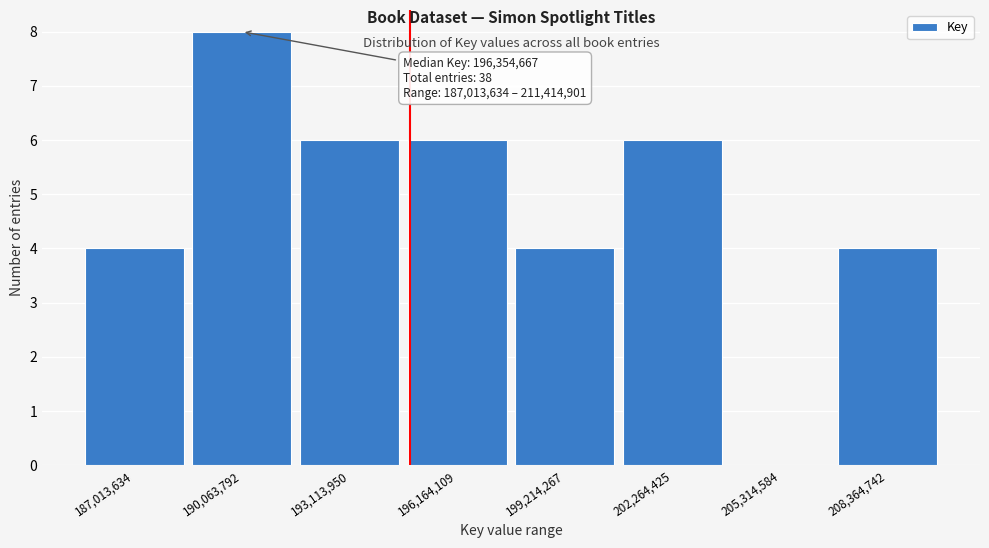

Reading left to right, transcribe all the data shown in this chart.

187,013,634=4	190,063,792=8	193,113,950=6	196,164,109=6	199,214,267=4	202,264,425=6	205,314,584=0	208,364,742=4